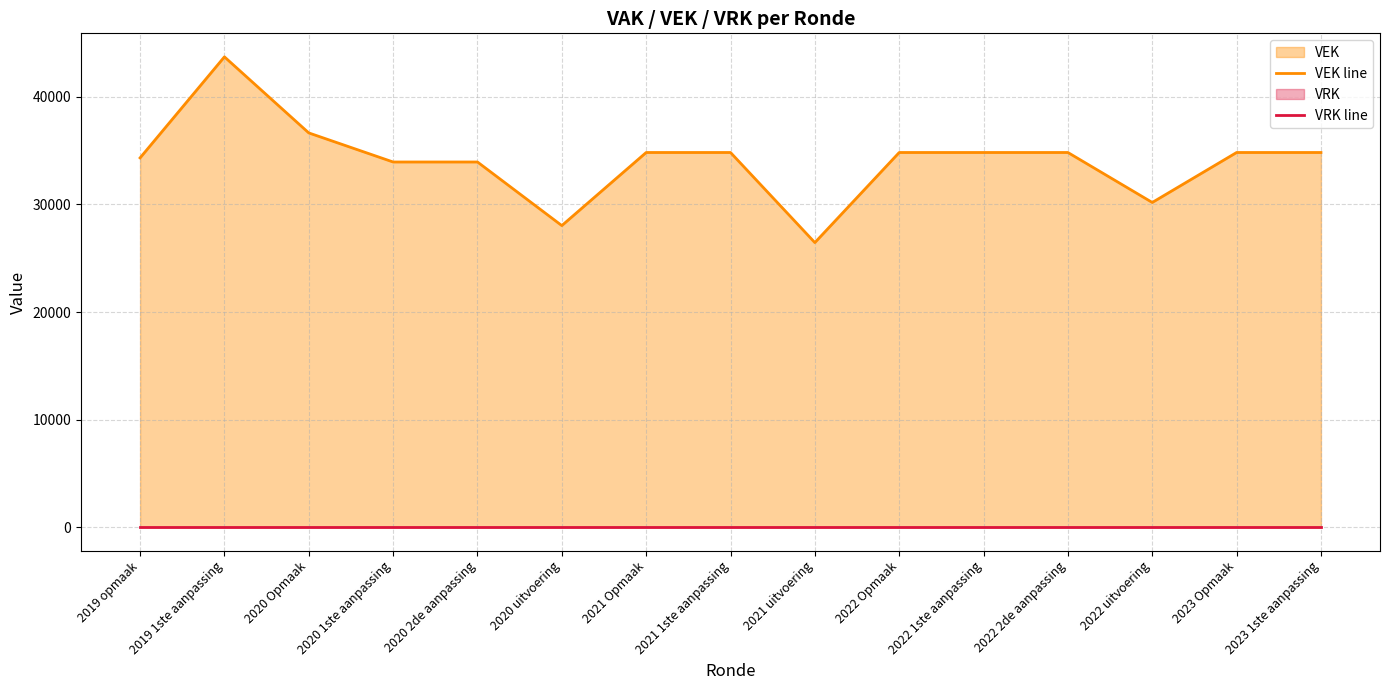

Does the chart display data point markers on the line(s)?

No